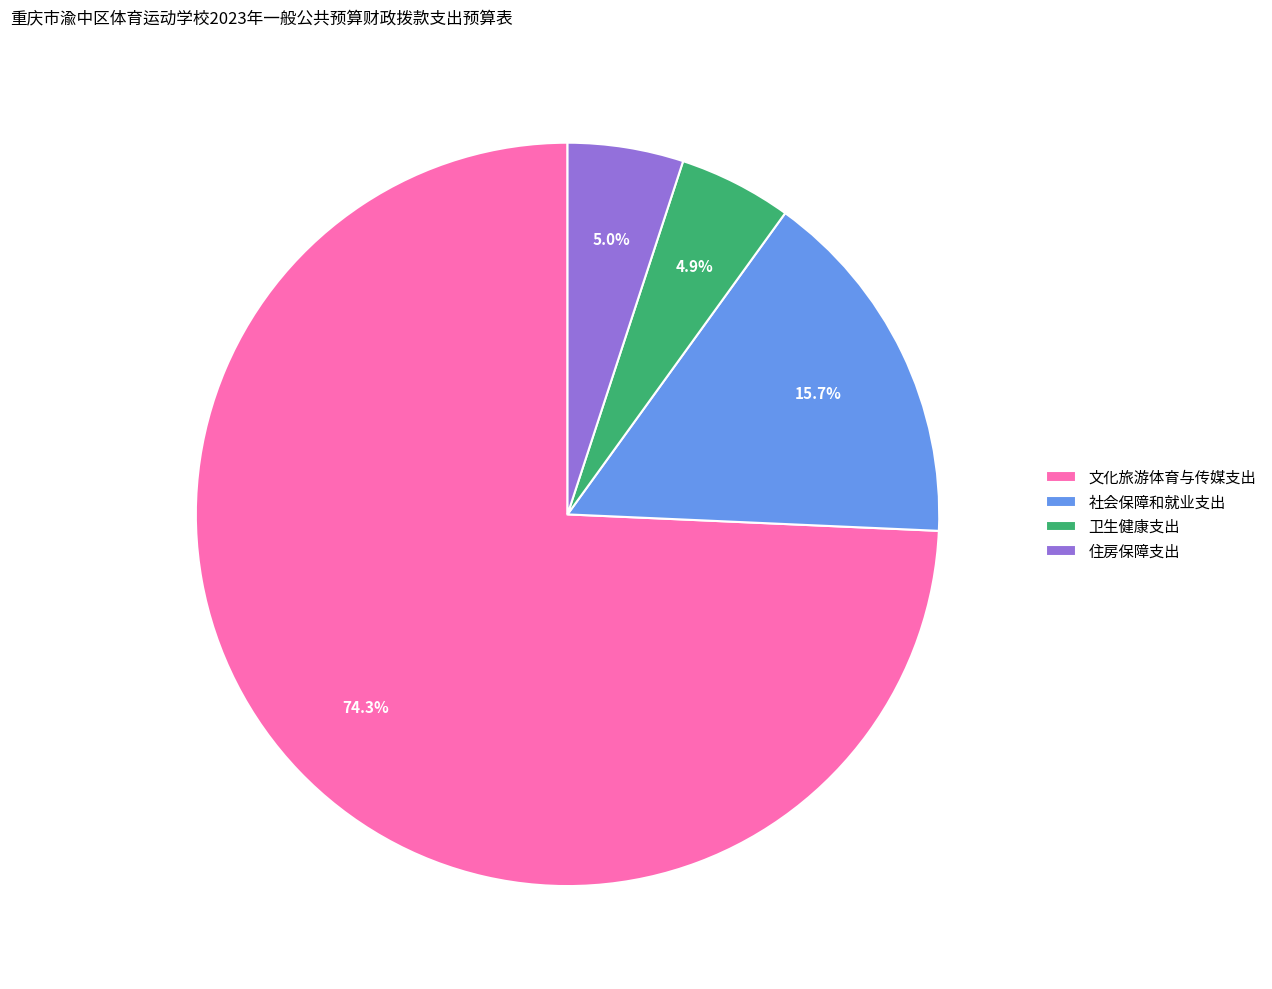

Is it true that 文化旅游体育与传媒支出 is 85% of the pie?

False